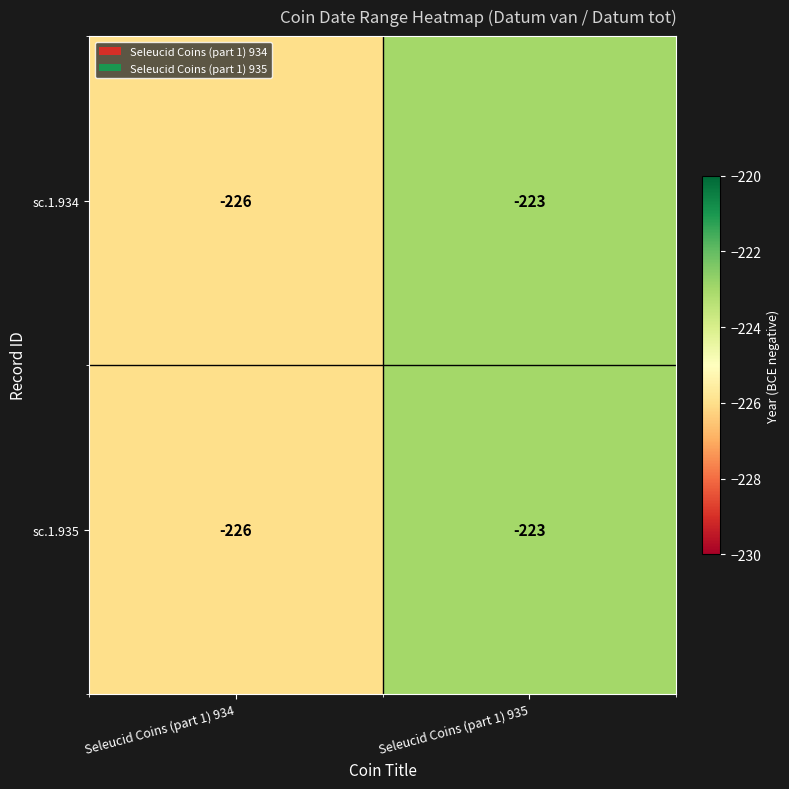

Is the value of sc.1.935 at Seleucid Coins (part 1) 934 greater than the value of sc.1.934 at Seleucid Coins (part 1) 935?

No